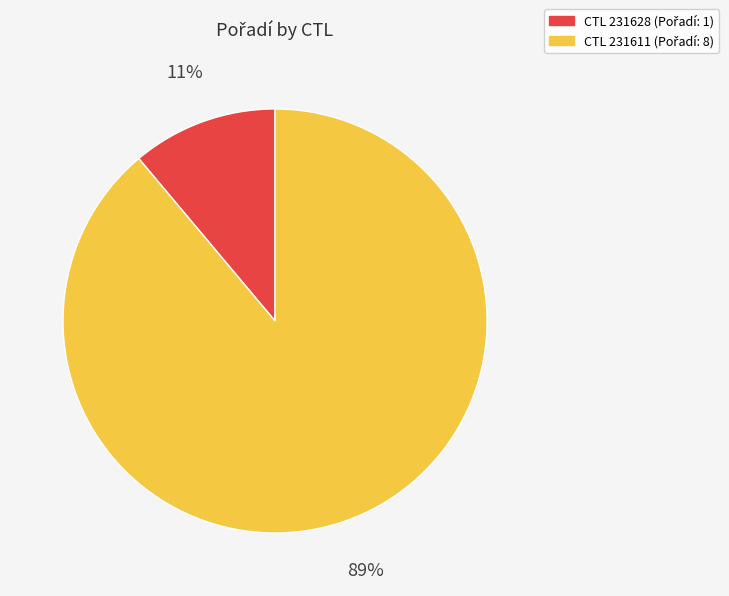

How many segments does this pie chart have?

2